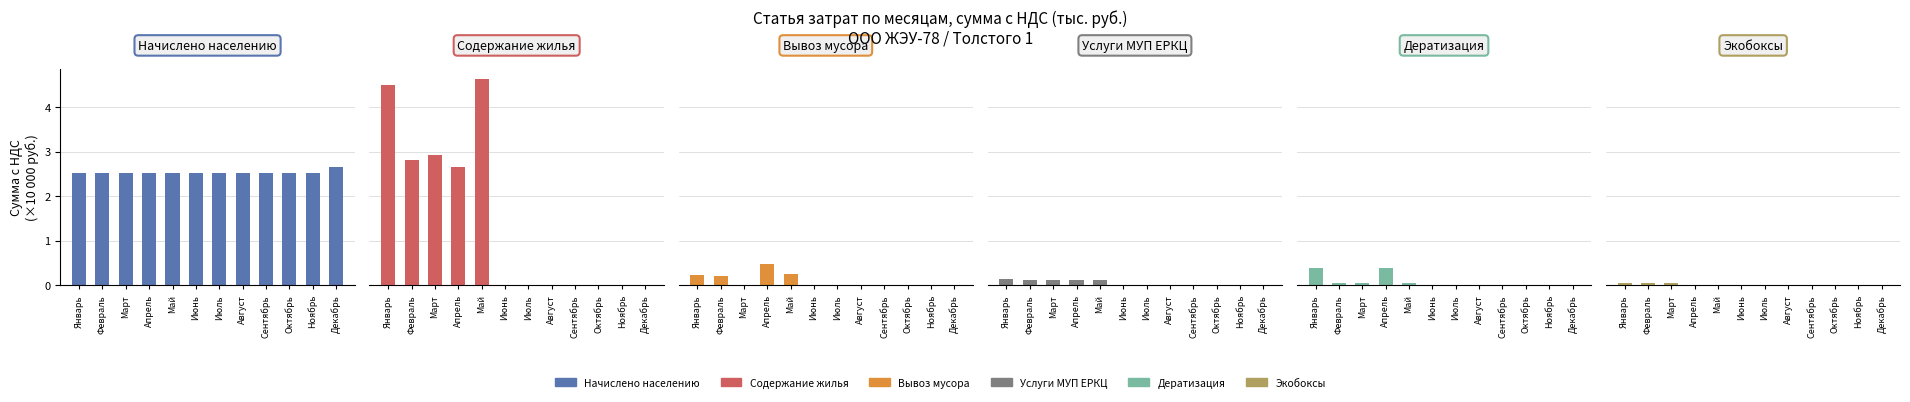

What is the label of the 8th bar from the right?

Май